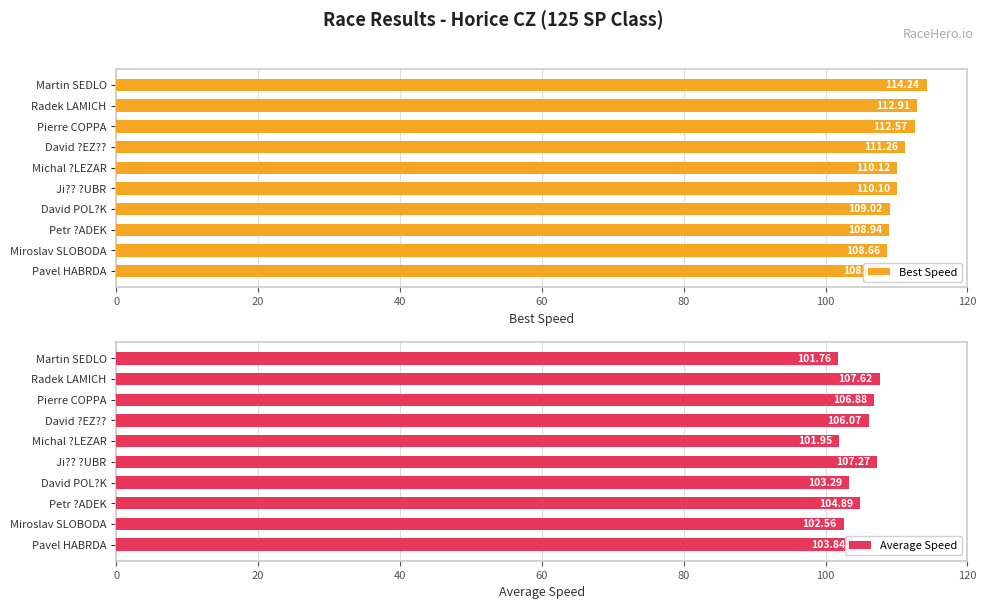

What is the value of the Average Speed bar at the 6th from the left?

107.3